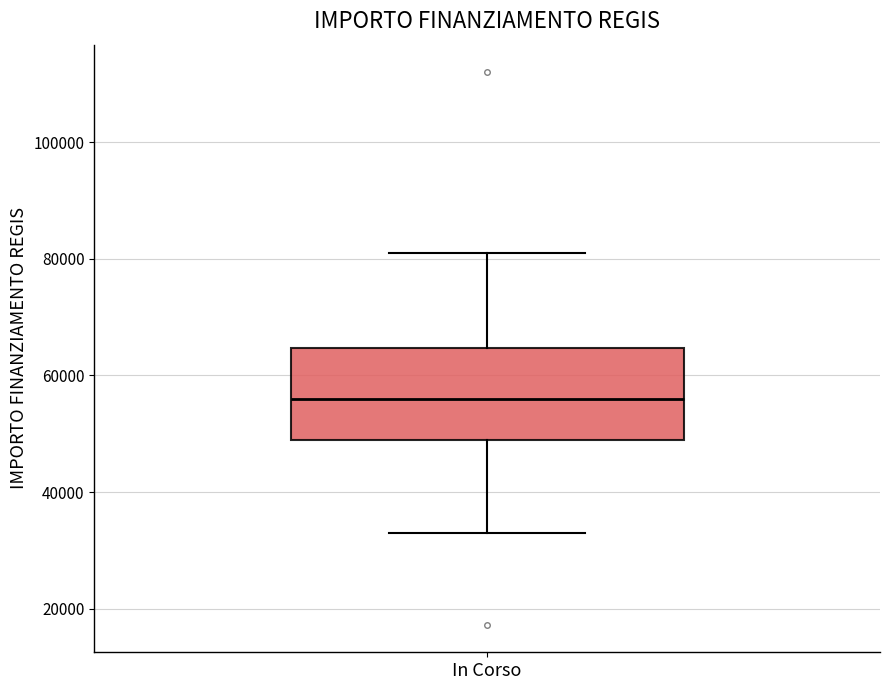

Transcribe this box plot: give where the median line is, the range the box spans, and where the two whiskers end, as read against the y-axis. The values are not printed on the chart, so give them approximately, as read against the axis.

median 56000, box 50000 to 64000, whiskers 32000 to 80000